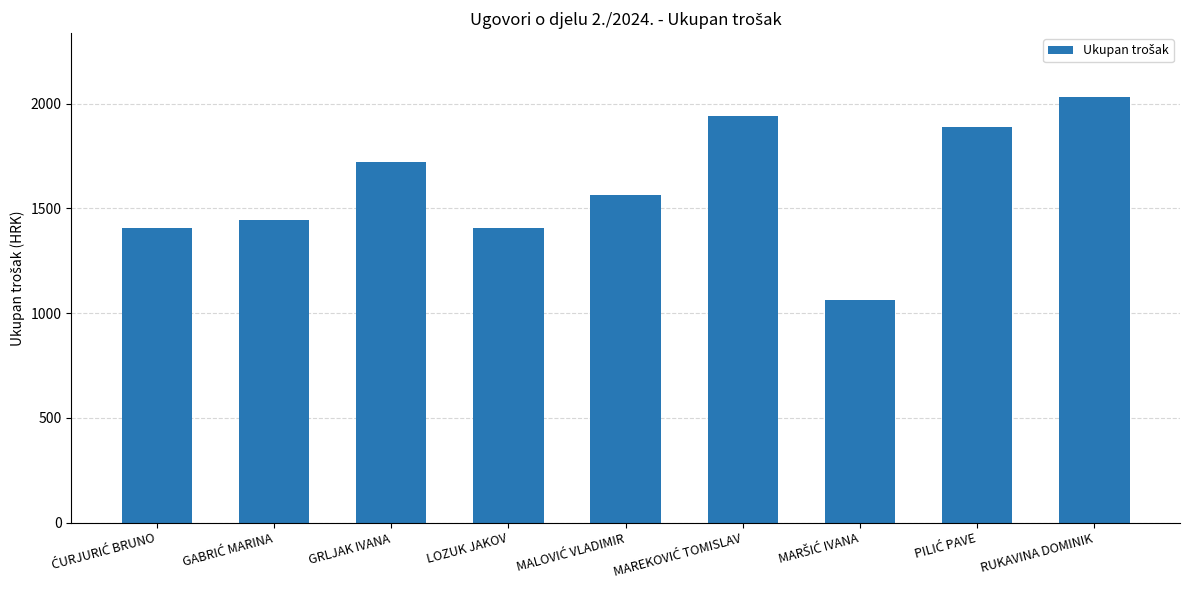

The chart shows a value of 1407.1 at LOZUK JAKOV. True or false?

True